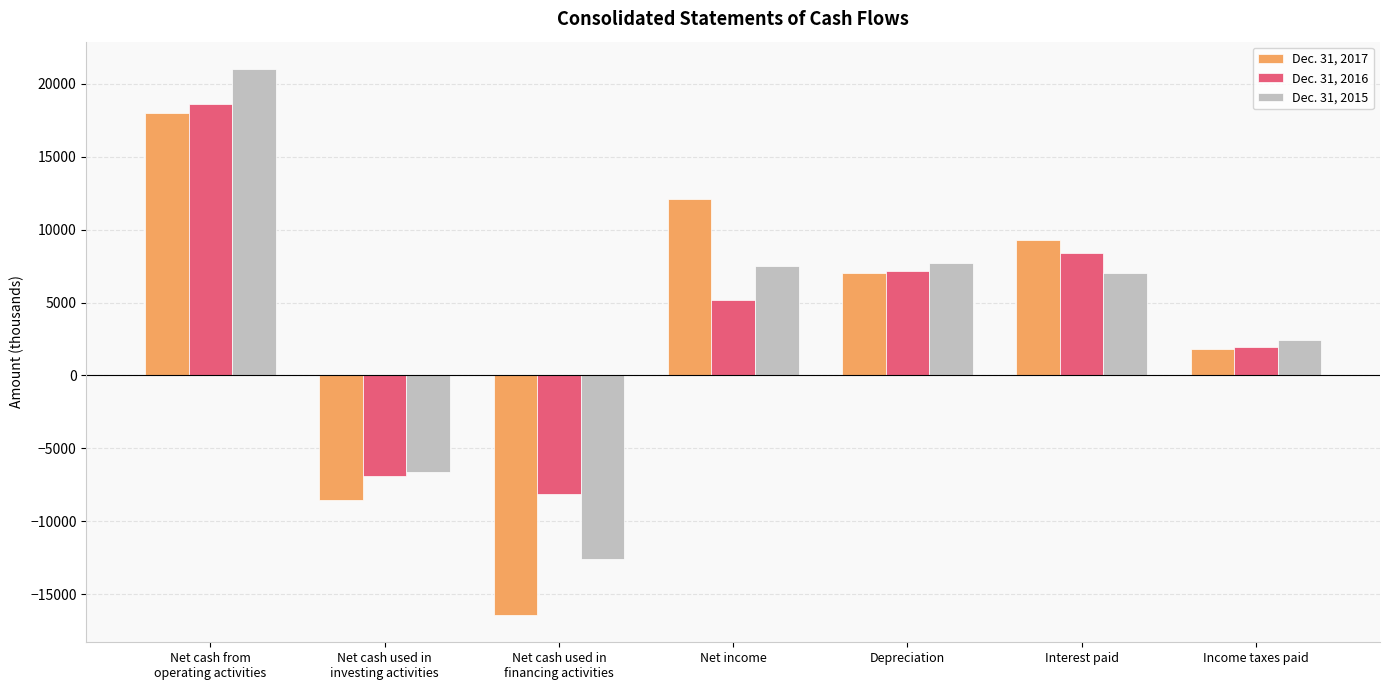

What is the label of the 7th bar from the right?

Net cash from
operating activities